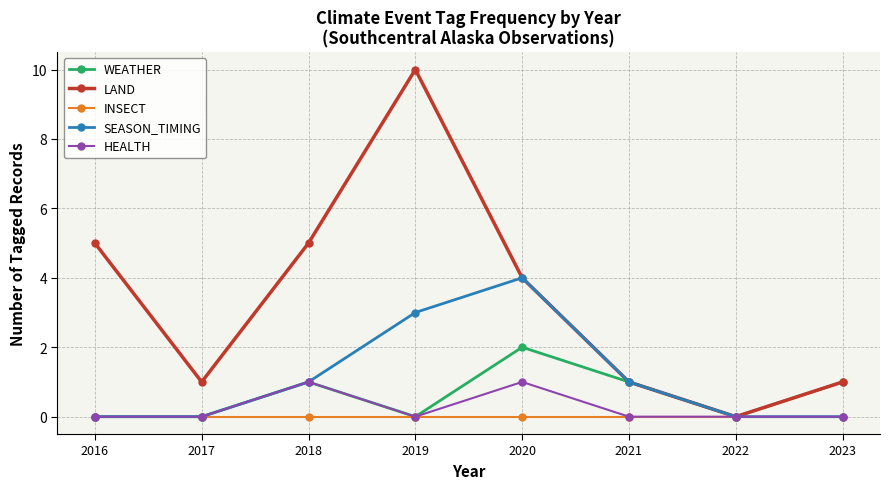

At how many categories does at least one series exceed 8?

1